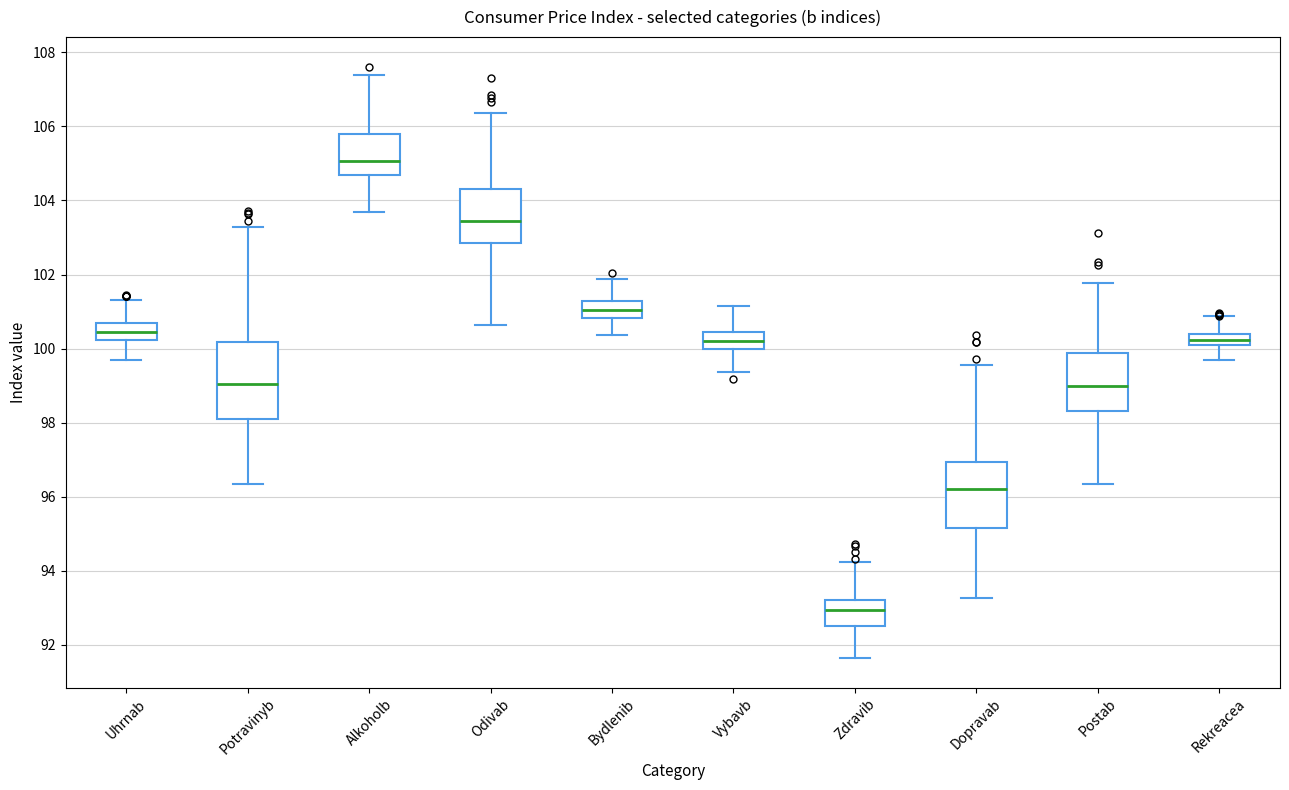

Which box has the highest median line?

Alkoholb